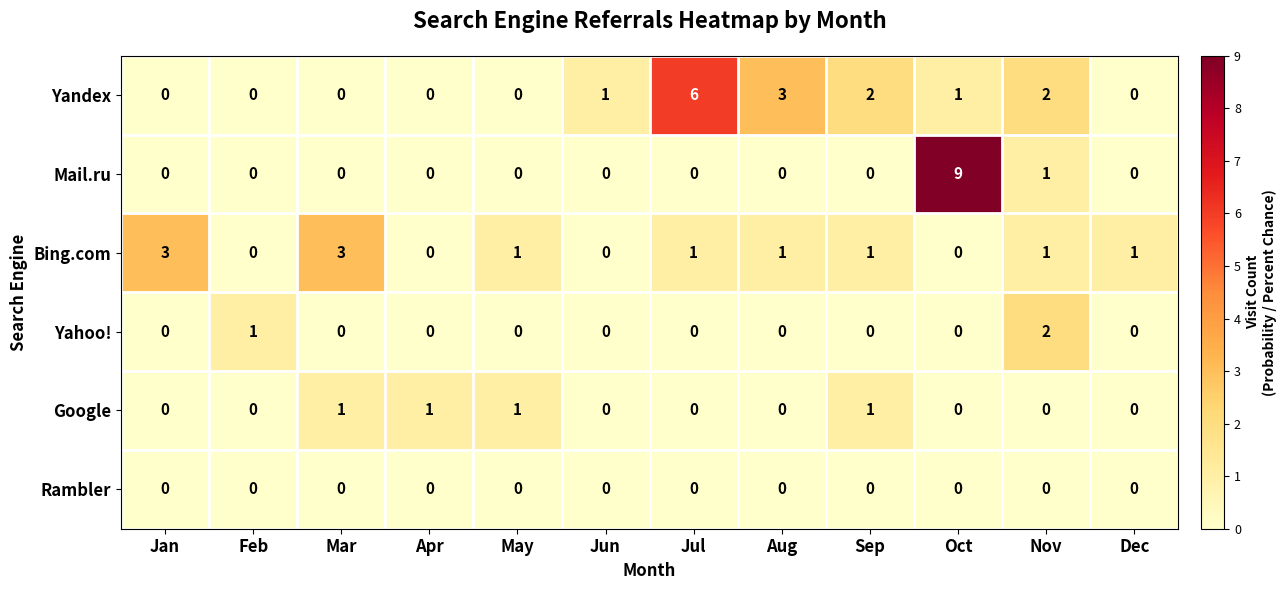

True or false: Google has a value of 0 at Aug.

True